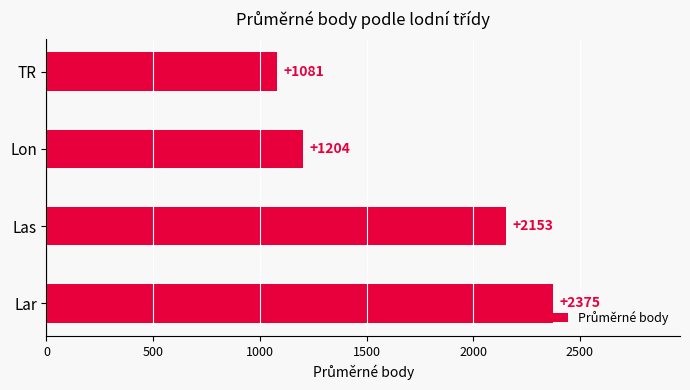

The value at Lar is 2375. True or false?

True